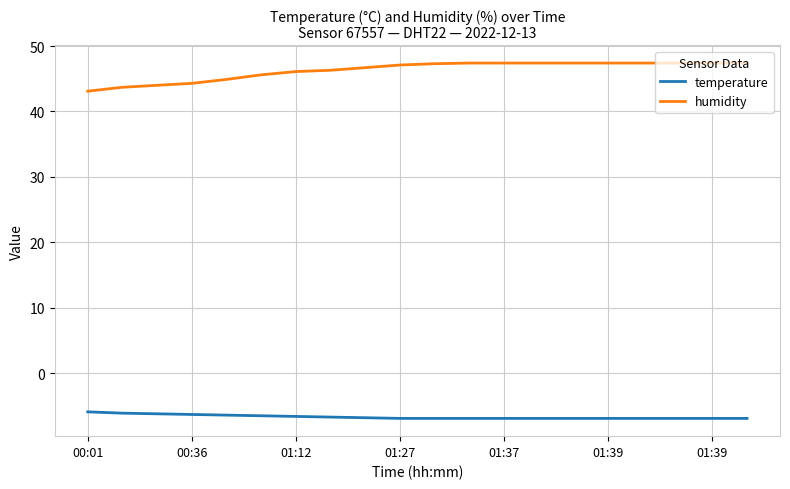

At how many categories does at least one series exceed 35?

20